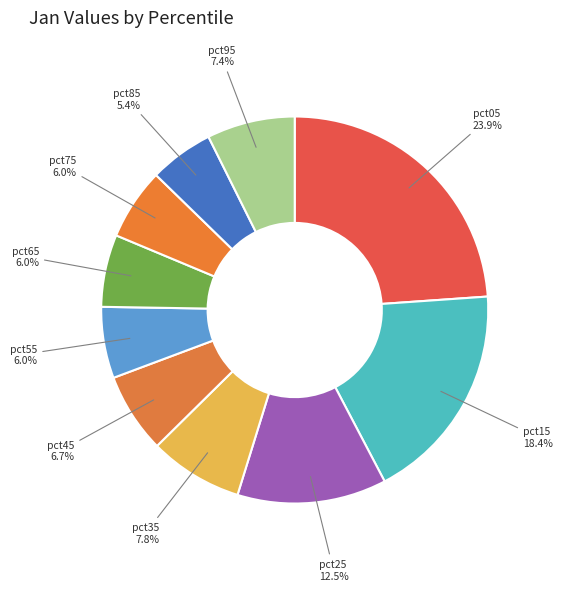

Does pct85 represent more than half of the total?

No